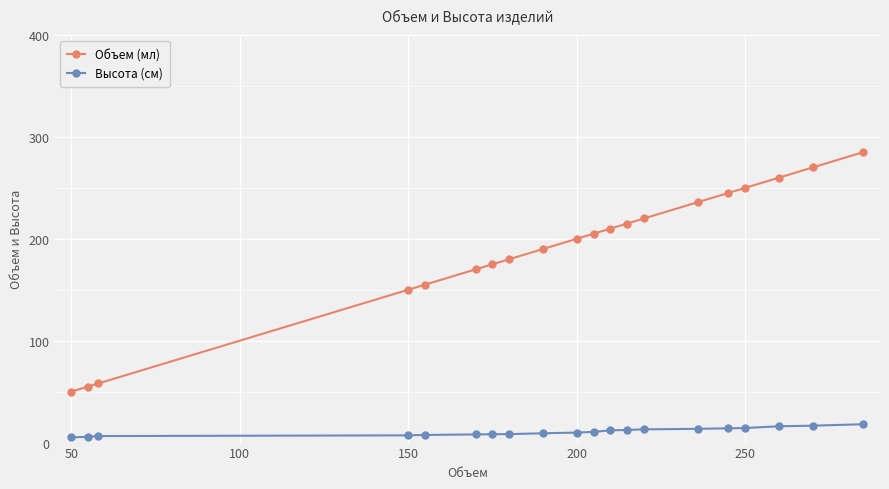

At how many categories does at least one series exceed 99?

17